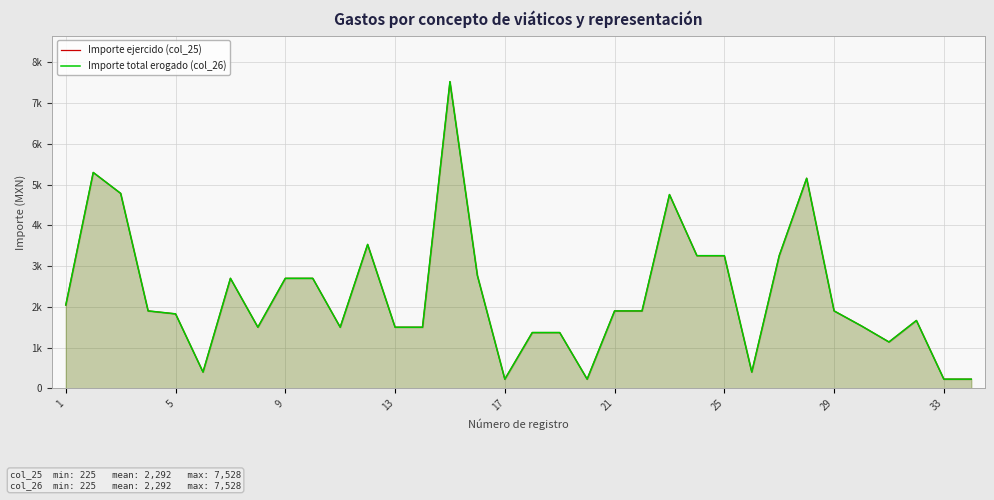

True or false: Importe ejercido (col_25) and Importe total erogado (col_26) cross at least once.

False